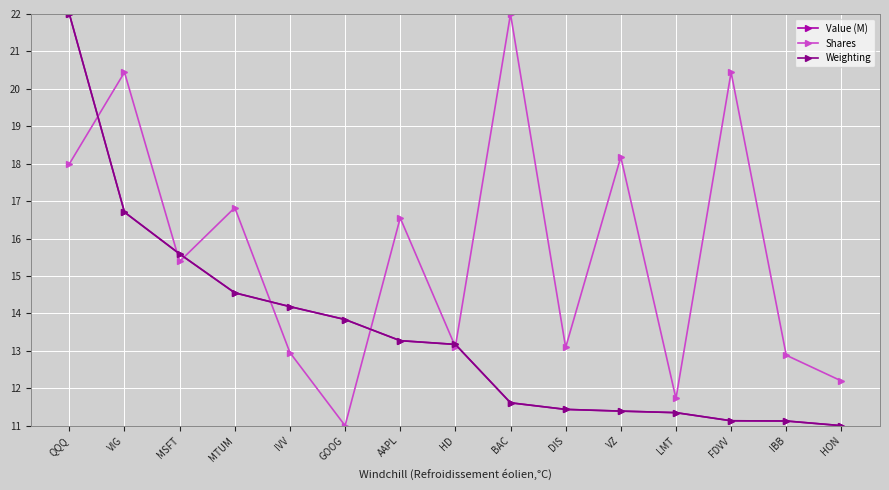

Where is Weighting nearest to the value 16?

MSFT